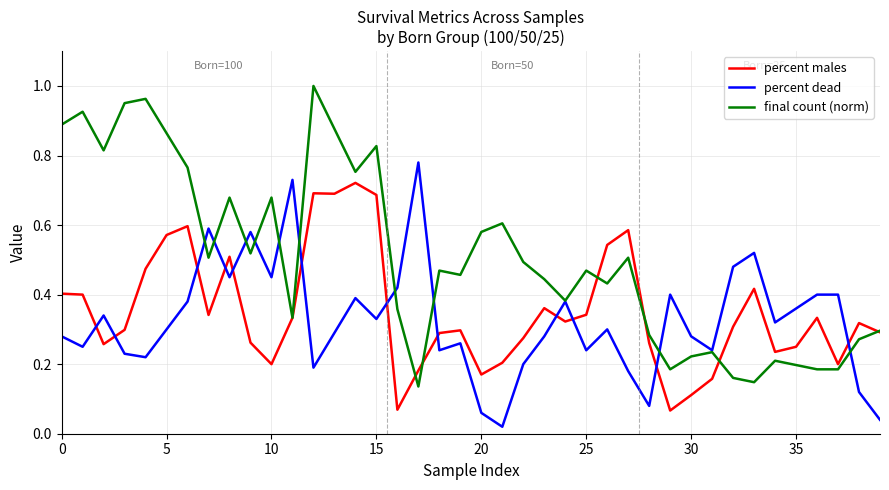

True or false: percent males and final count (norm) intersect in this chart.

True